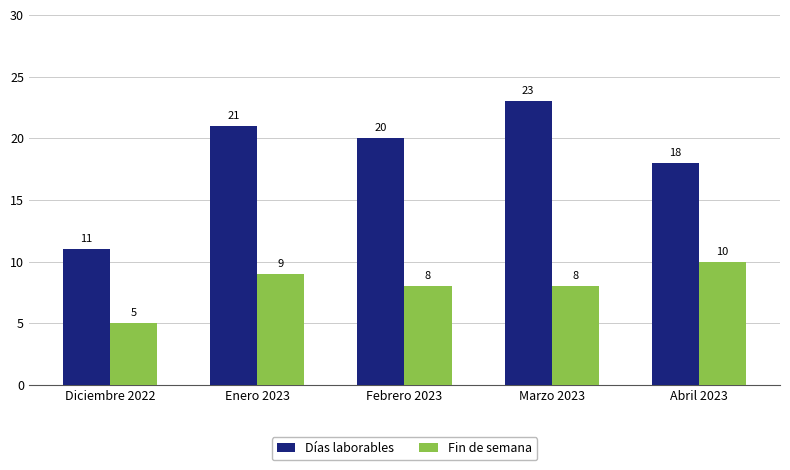

Reading left to right, what are all the values shown in this chart?

Días laborables: Diciembre 2022=11	Enero 2023=21	Febrero 2023=20	Marzo 2023=23	Abril 2023=18
Fin de semana: Diciembre 2022=5	Enero 2023=9	Febrero 2023=8	Marzo 2023=8	Abril 2023=10